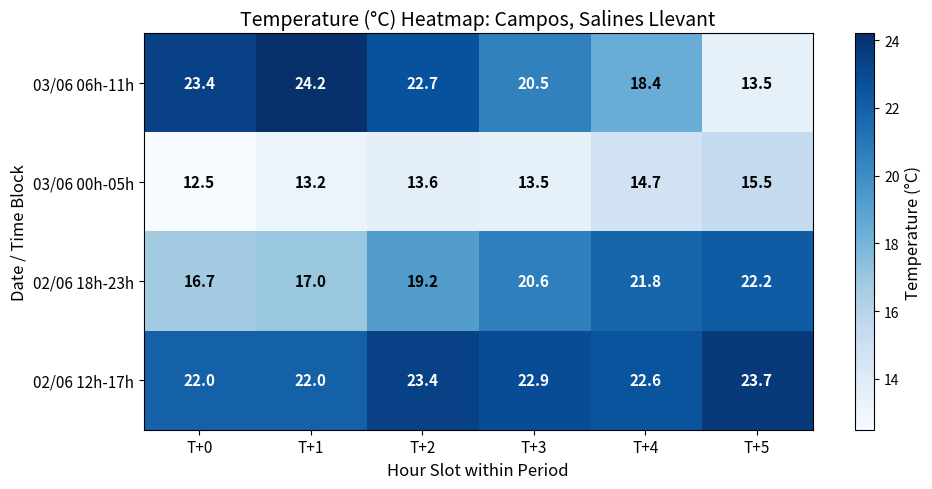

Rank the series by their maximum value, from lowest to highest.

03/06 00h-05h, 02/06 18h-23h, 02/06 12h-17h, 03/06 06h-11h